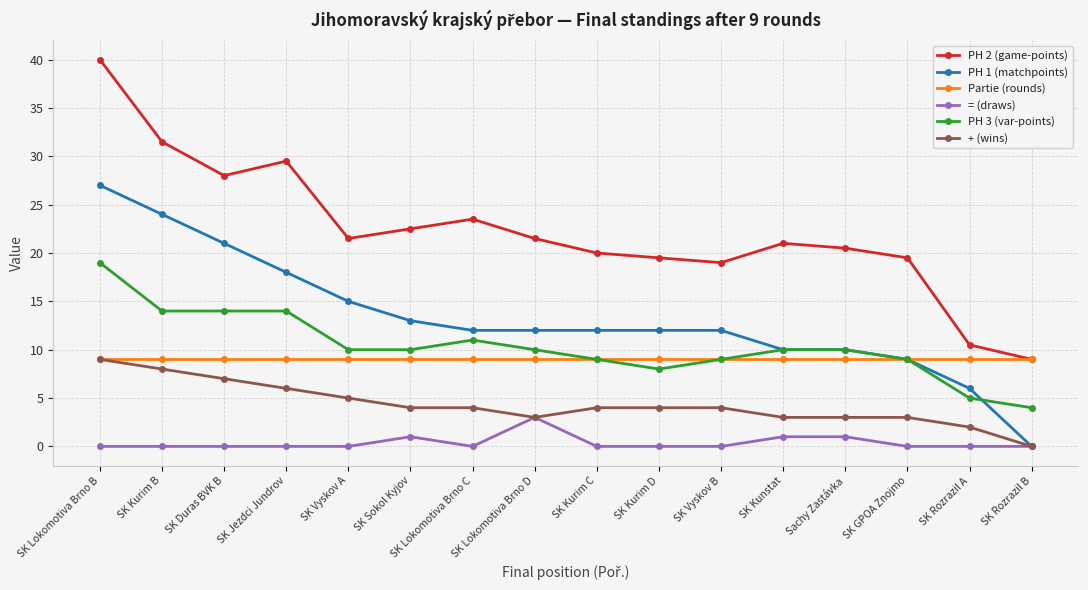

True or false: PH 1 (matchpoints) and PH 2 (game-points) intersect in this chart.

False